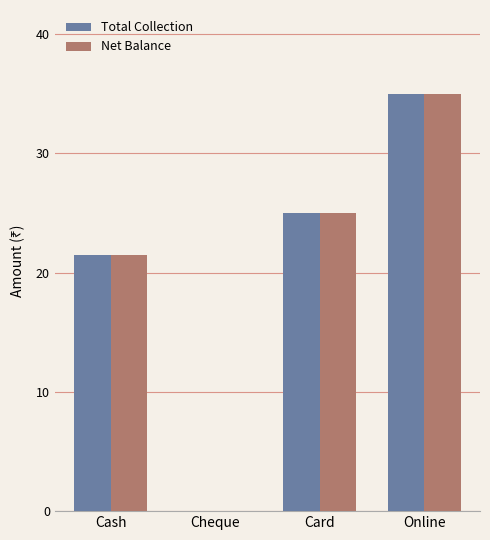

What is the label of the 1st bar from the left?

Cash